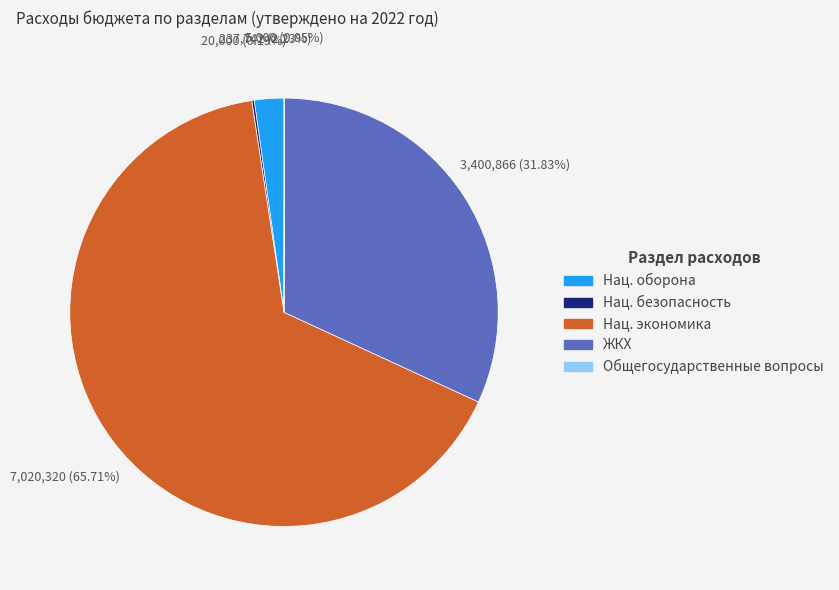

Is the sum of Нац. экономика and ЖКХ greater than half?

Yes